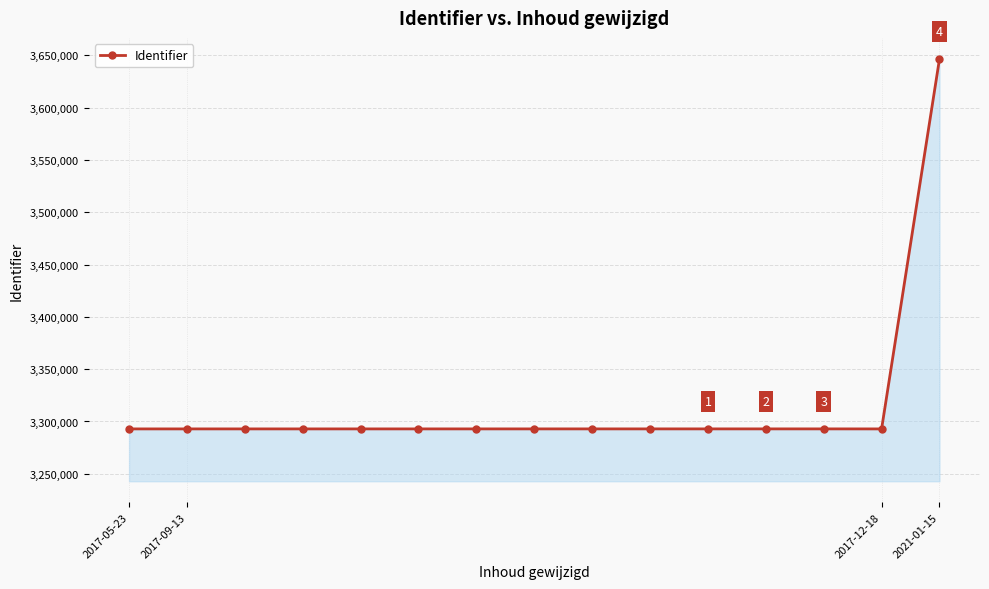

What is the sum of all values?

49747088